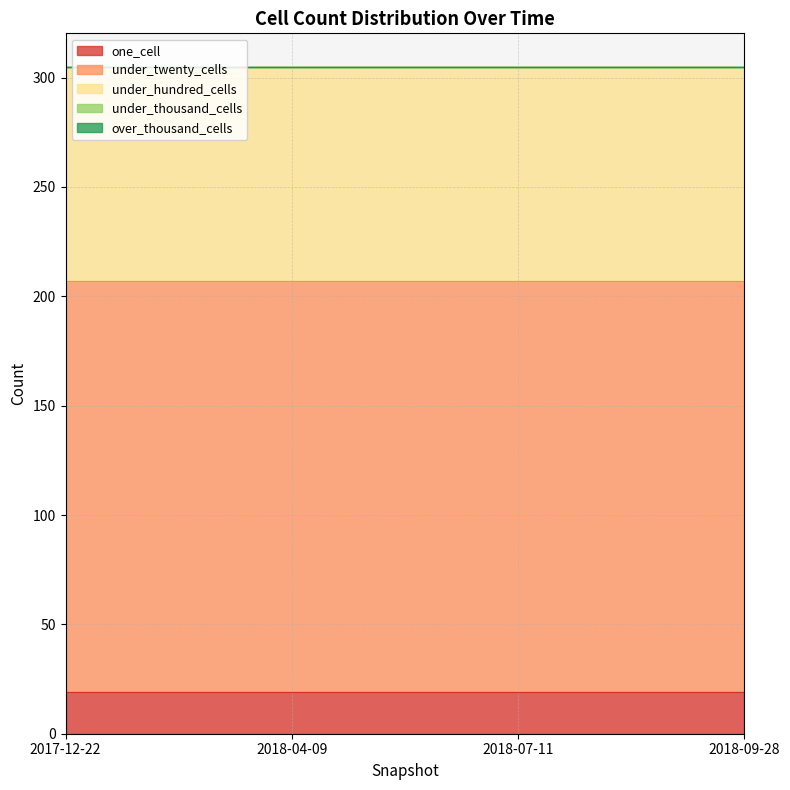

Between 2017-12-22 and 2018-07-11, which series saw the biggest shift?

one_cell